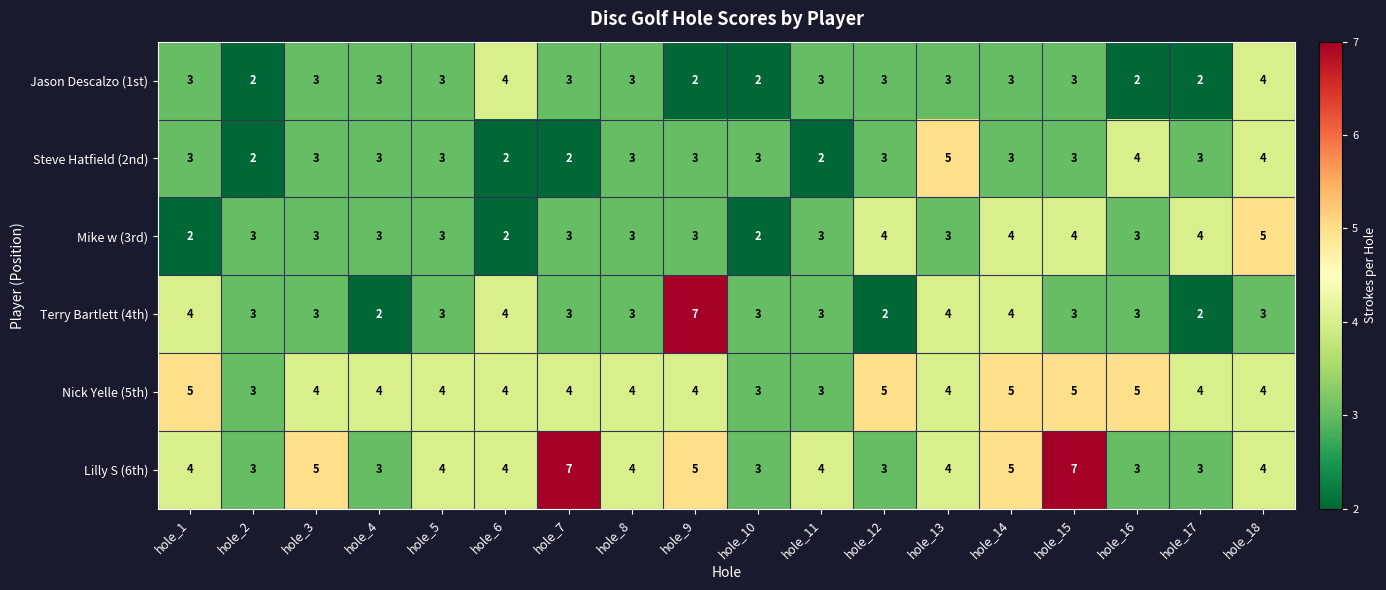

What is the maximum value for Terry Bartlett (4th)?

7